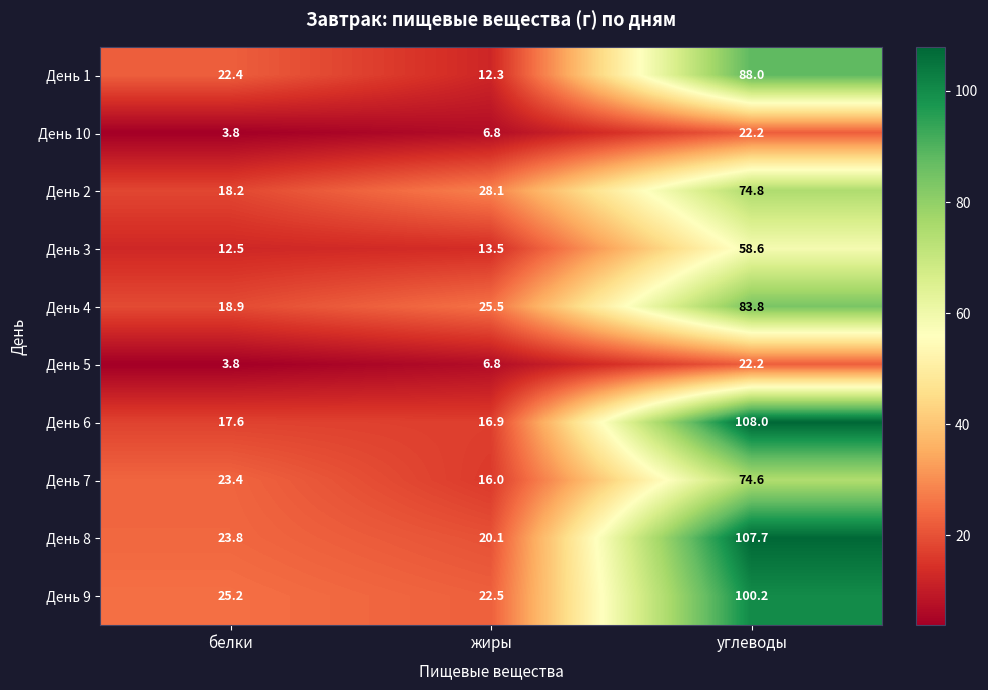

Count the number of data series in this chart.

10